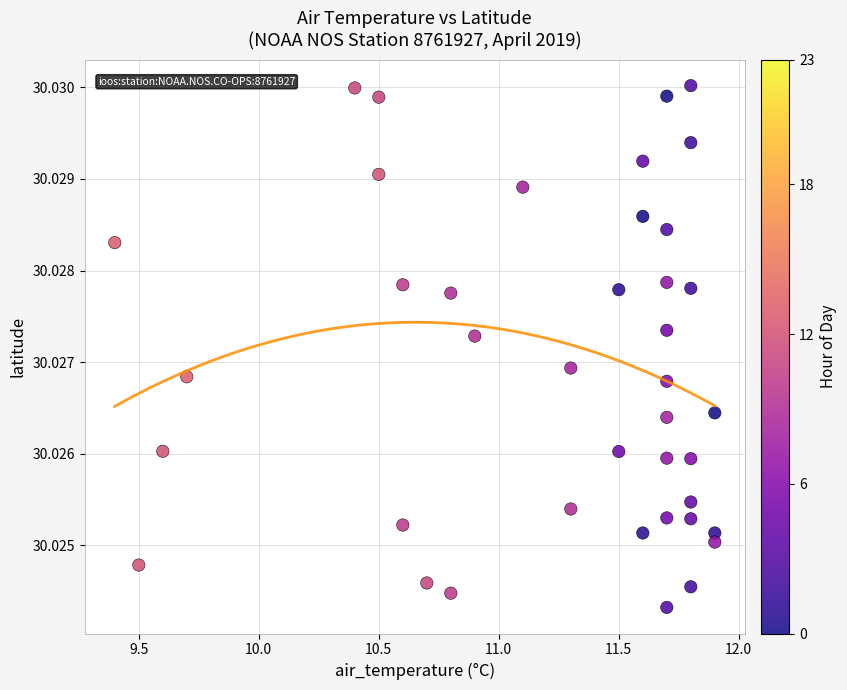

What is the range of X values (max minus min)?

2.5